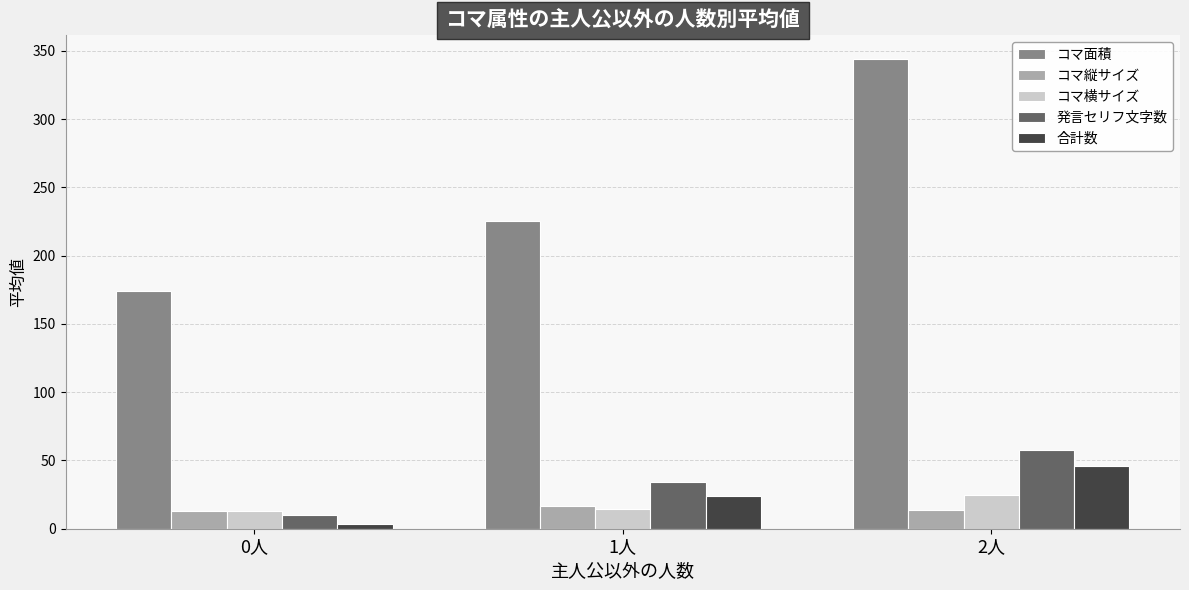

What is the maximum value shown in the chart?

344.2